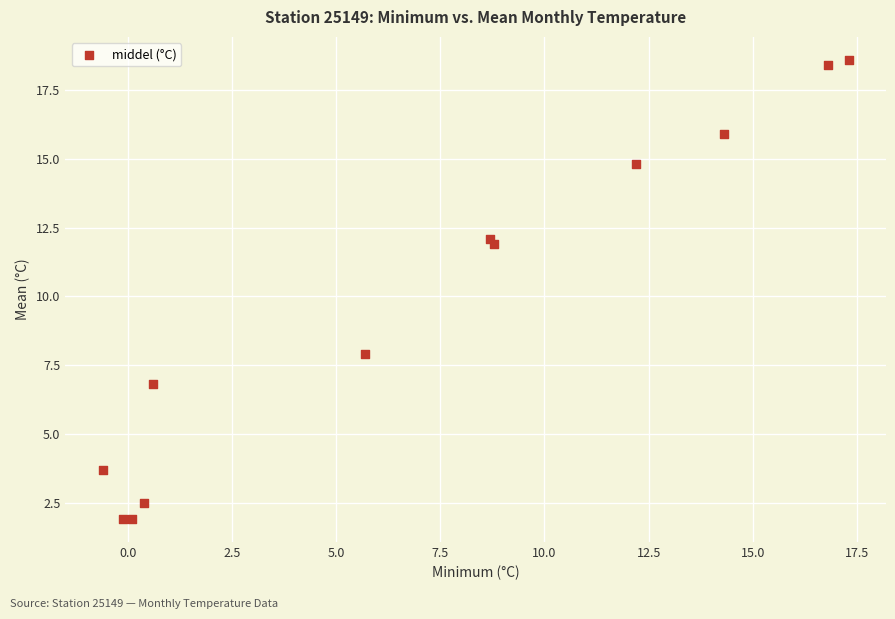

What Y value in the scatter plot is closest to 10?

11.9